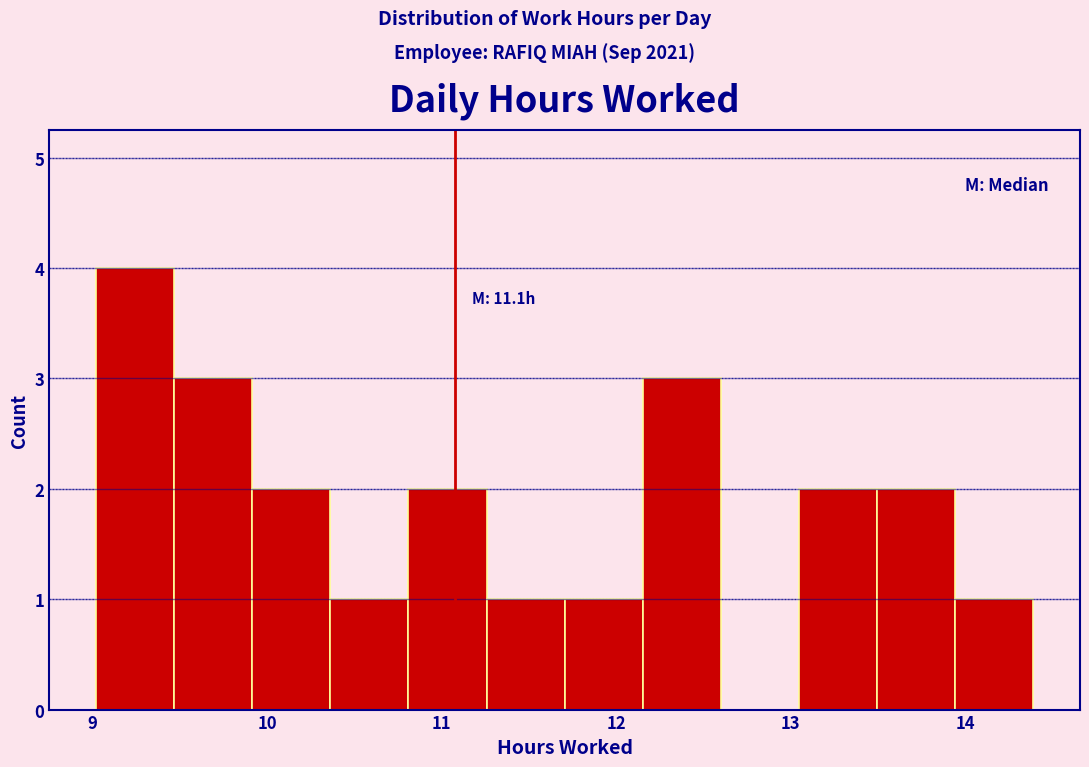

Over which range of the x-axis is the bar tallest?

9.0 to 9.5